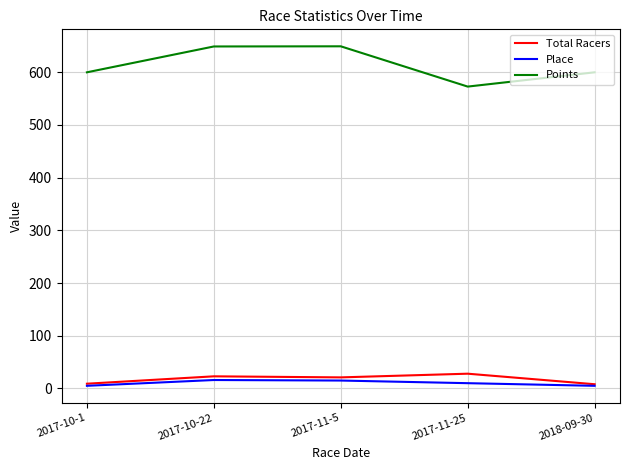

What is the highest value of the Points series?

649.3